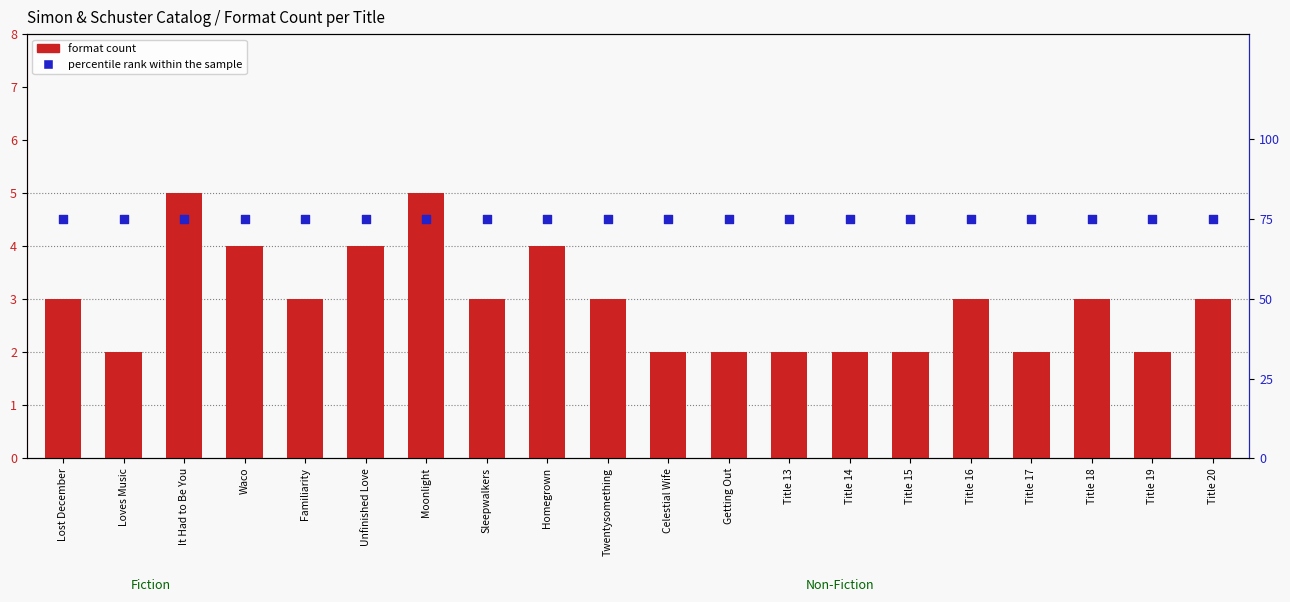

What is the total value across all series at Title 14?

77